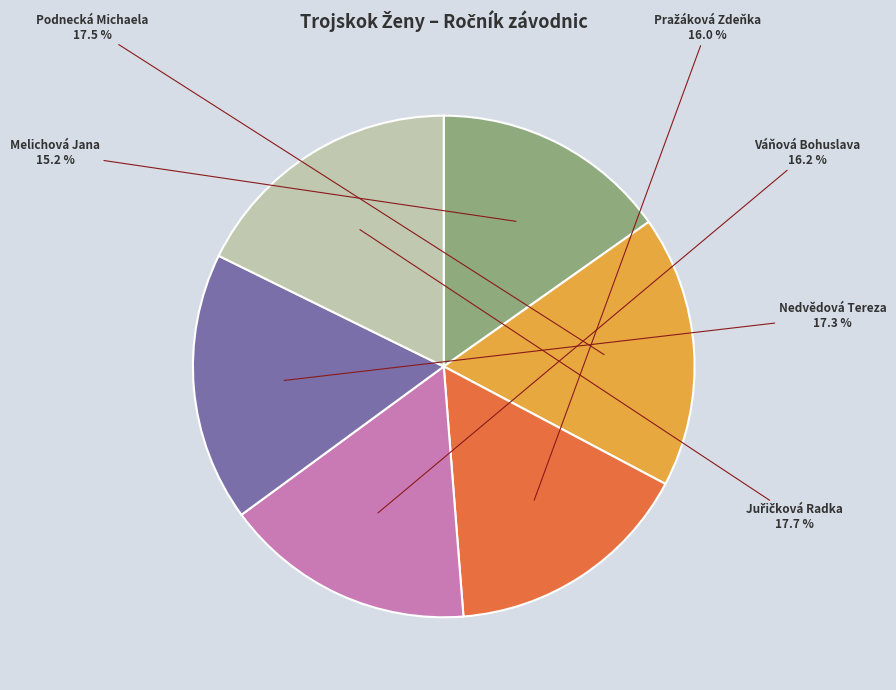

Which category has the smallest portion of the pie?

Melichová Jana